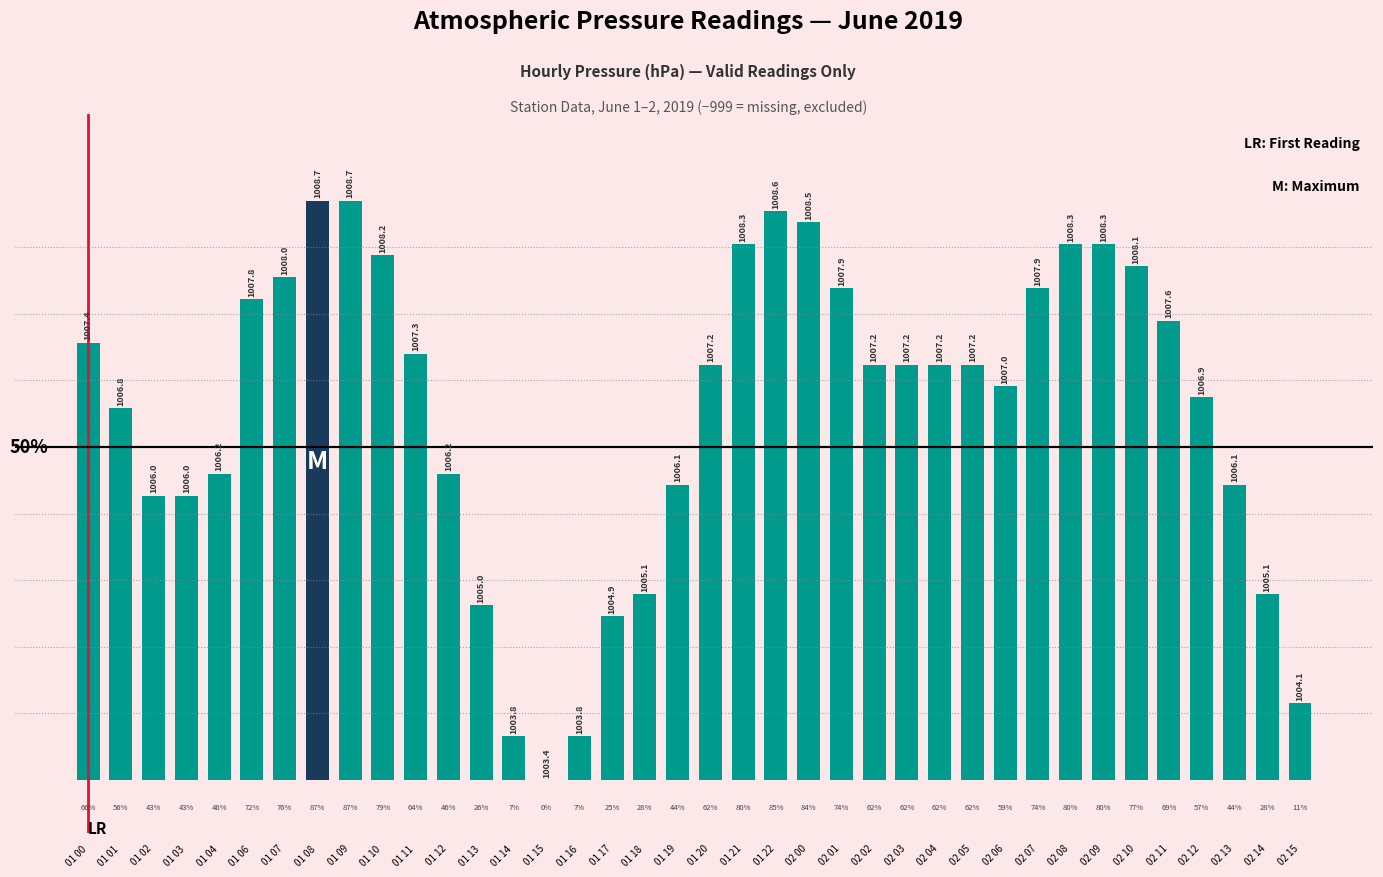

Reading left to right, what are all the values shown in this chart?

65.7	55.8	42.7	42.7	46.0	72.2	75.5	87.0	87.0	78.8	64.0	46.0	26.3	6.6	0.0	6.6	24.6	27.9	44.3	62.4	80.4	85.4	83.7	73.9	62.4	62.4	62.4	62.4	59.1	73.9	80.4	80.4	77.2	68.9	57.5	44.3	27.9	11.5